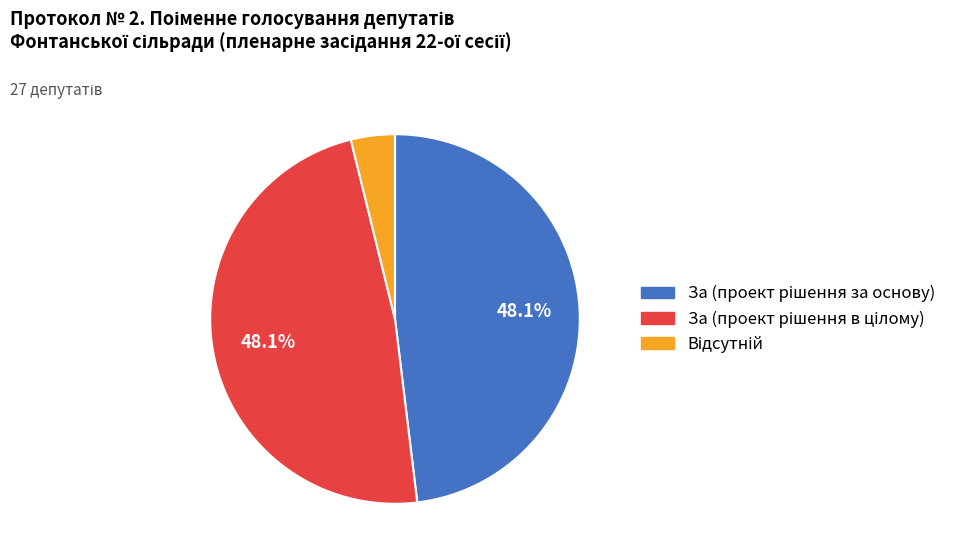

Is there any slice that represents more than half of the pie?

No